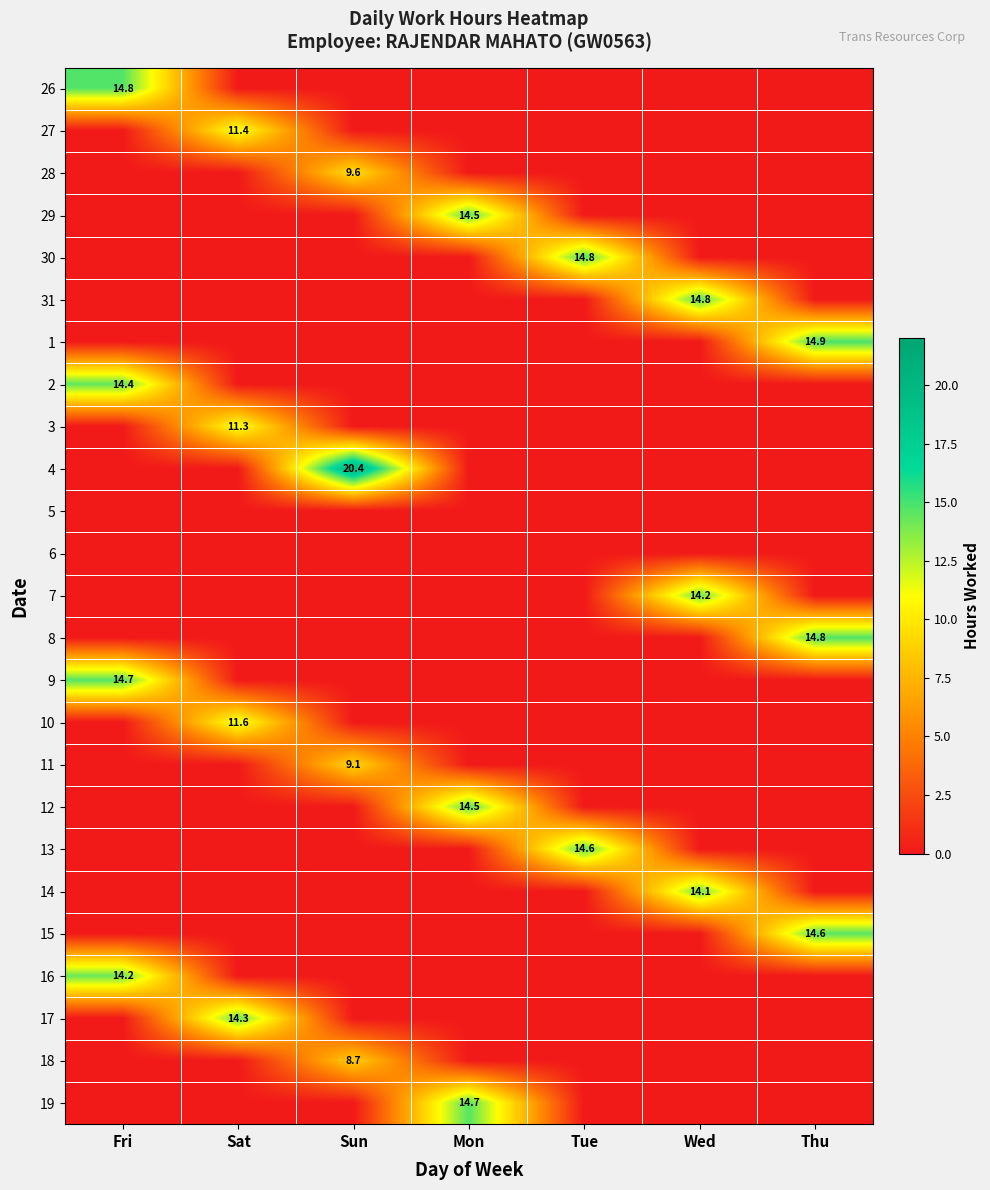

Between Thu and Wed, which is larger?

Thu